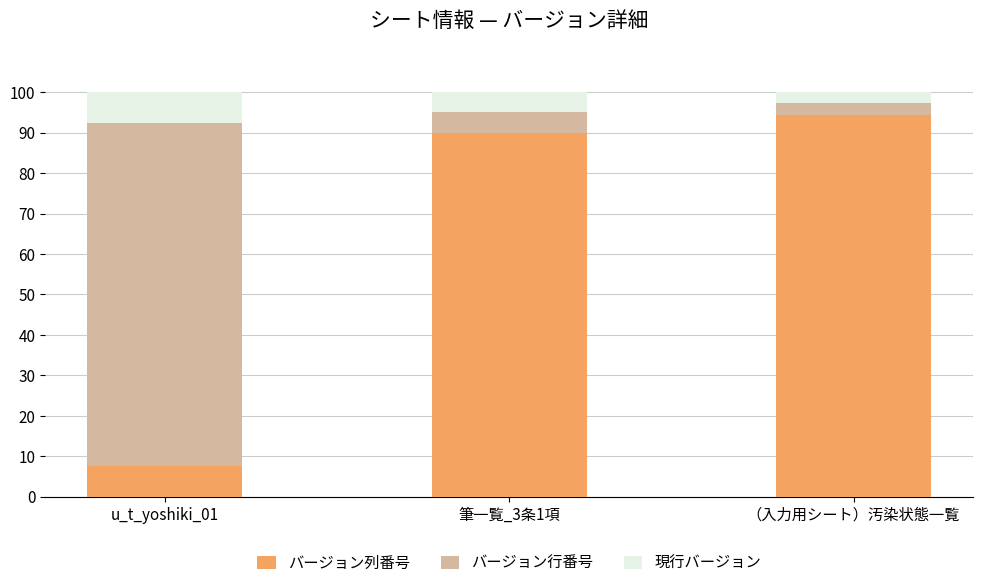

What is the difference between the バージョン列番号 values at （入力用シート）汚染状態一覧 and u_t_yoshiki_01?

86.8